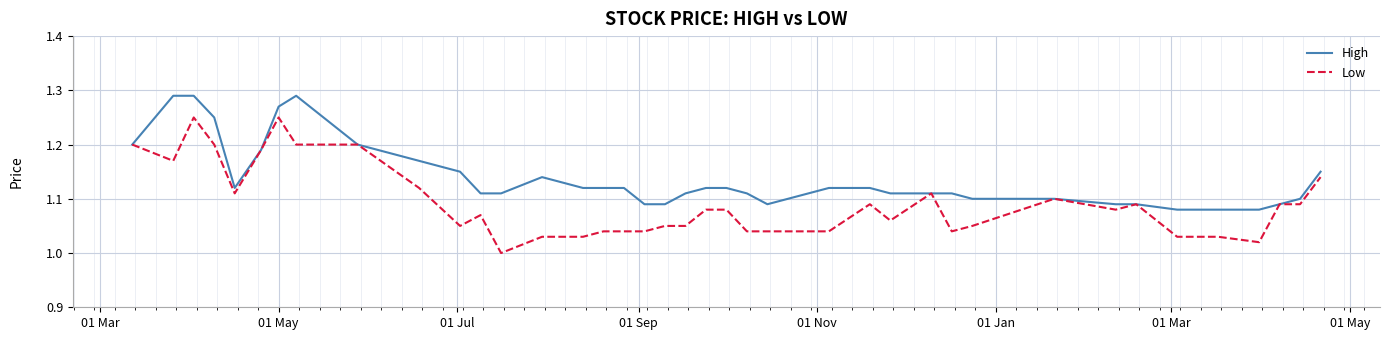

True or false: Low has more than 0 points higher than both neighbors.

True